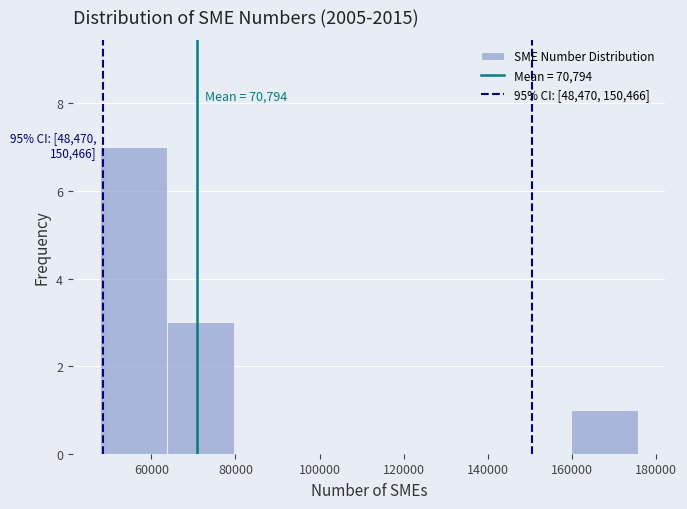

Which range on the x-axis has the tallest bar?

48000 to 64000